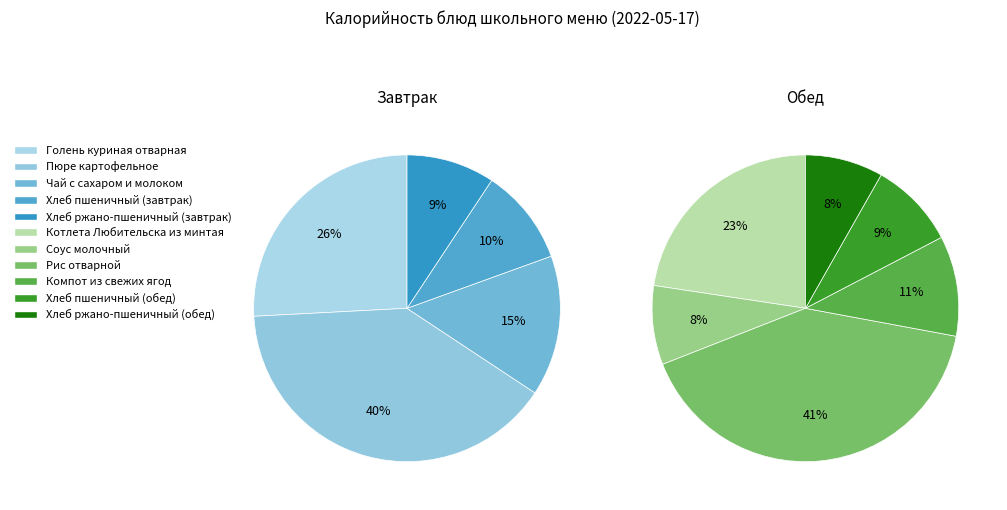

The Хлеб ржано-пшеничный (завтрак) slice represents 15% of the pie. True or false?

False